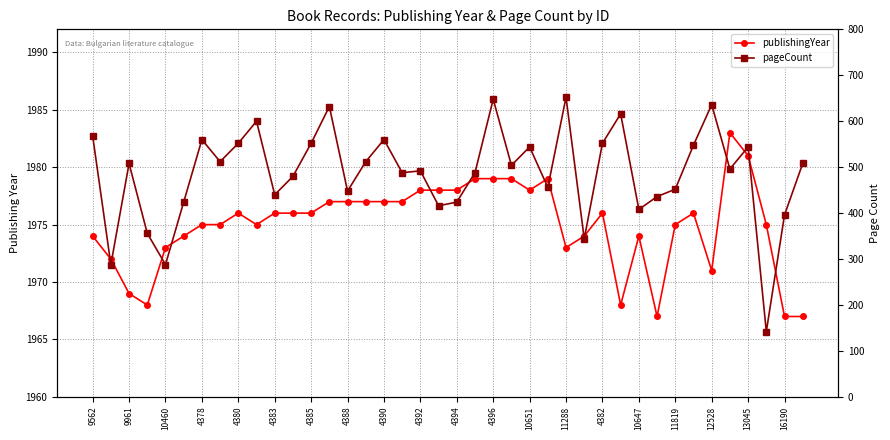

True or false: publishingYear has a value of 805 at 39.

False